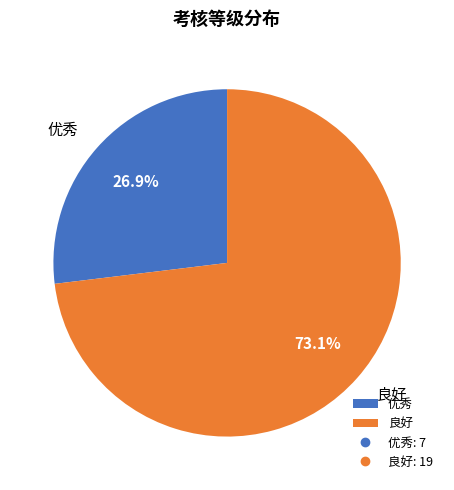

Approximately how many times larger is the value at 优秀 compared to 良好?

0.4